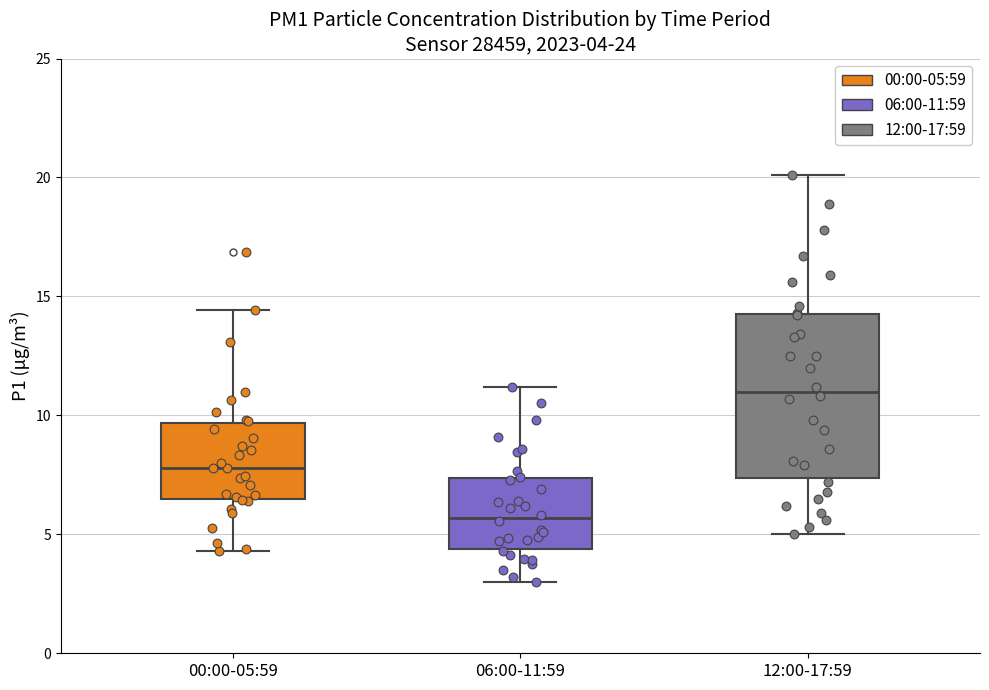

Which box is the tallest, from its lower edge to its upper edge?

12:00-17:59